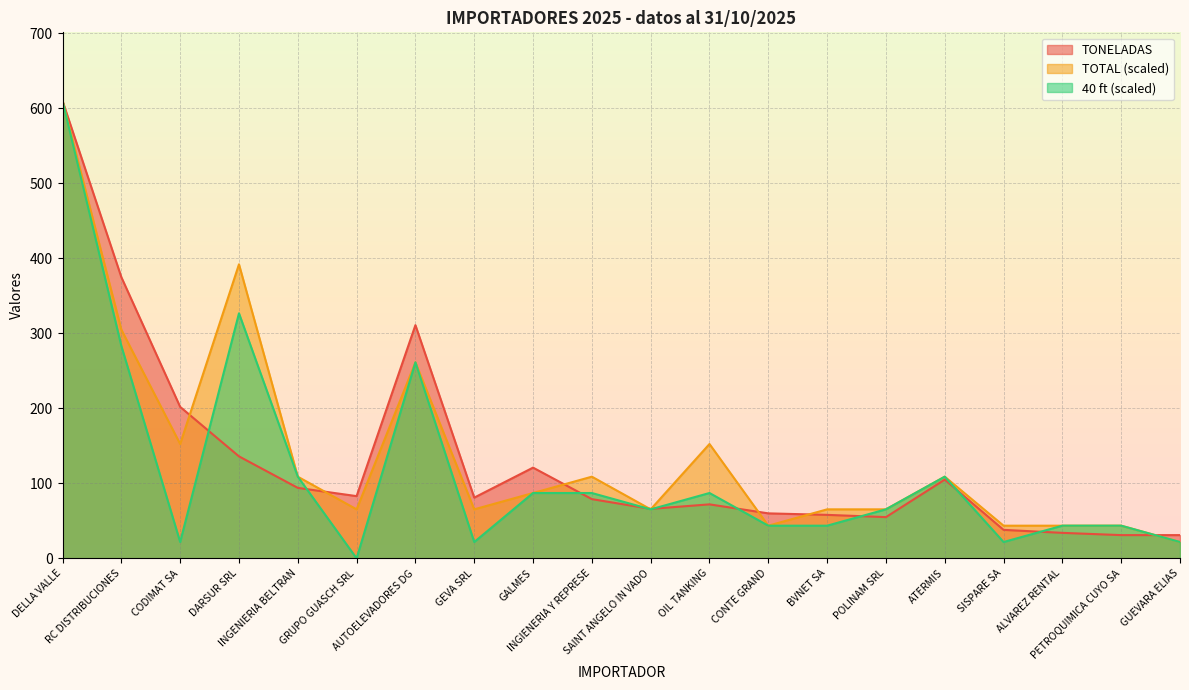

What is the approximate value of TONELADAS at AUTOELEVADORES DG?

311.0